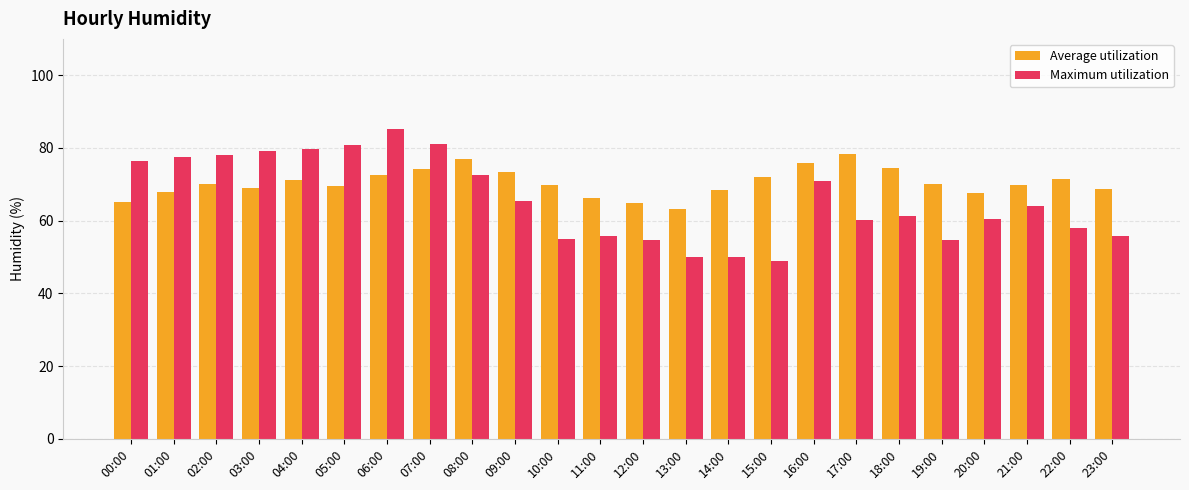

What are all the series names shown in the legend?

Average utilization, Maximum utilization